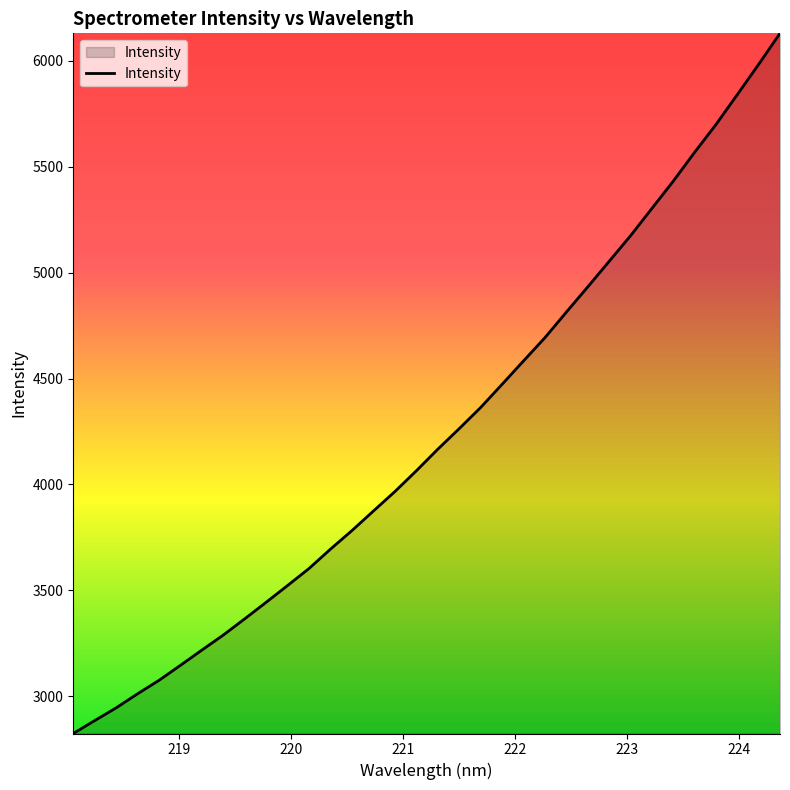

What is the minimum value shown in the chart?

2823.3